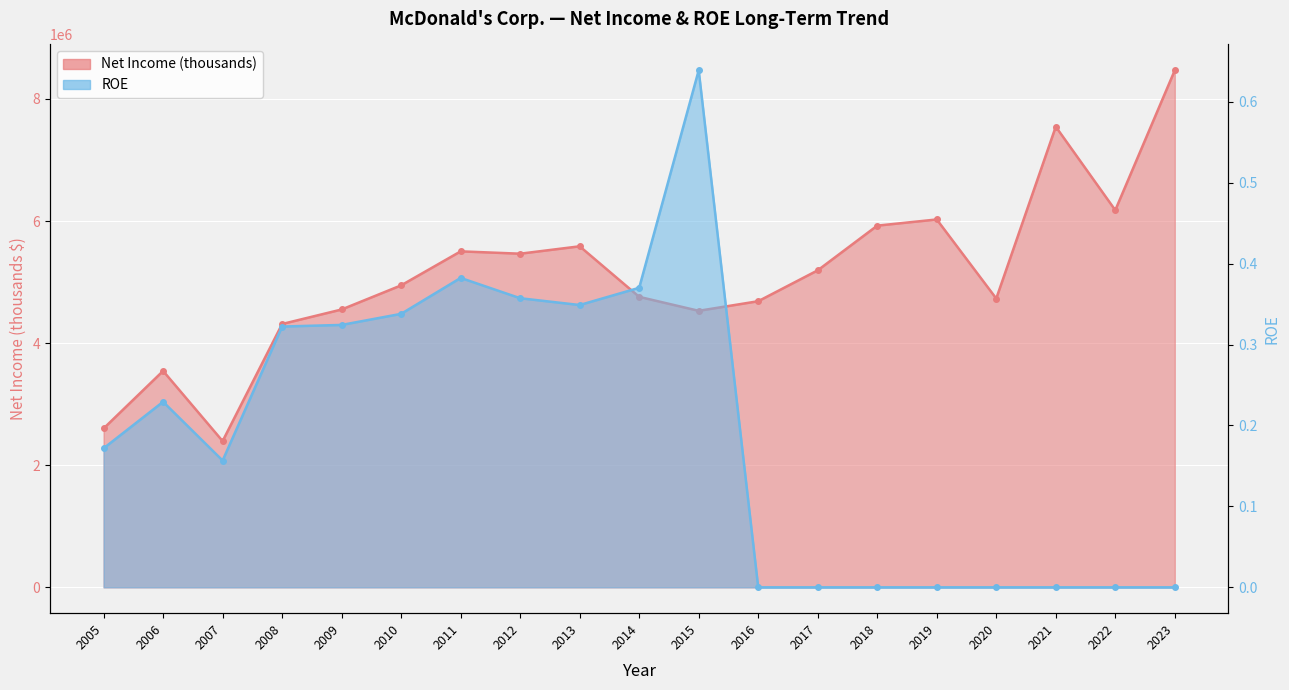

Where is Net Income (thousands) nearest to the value 5431950?

2012